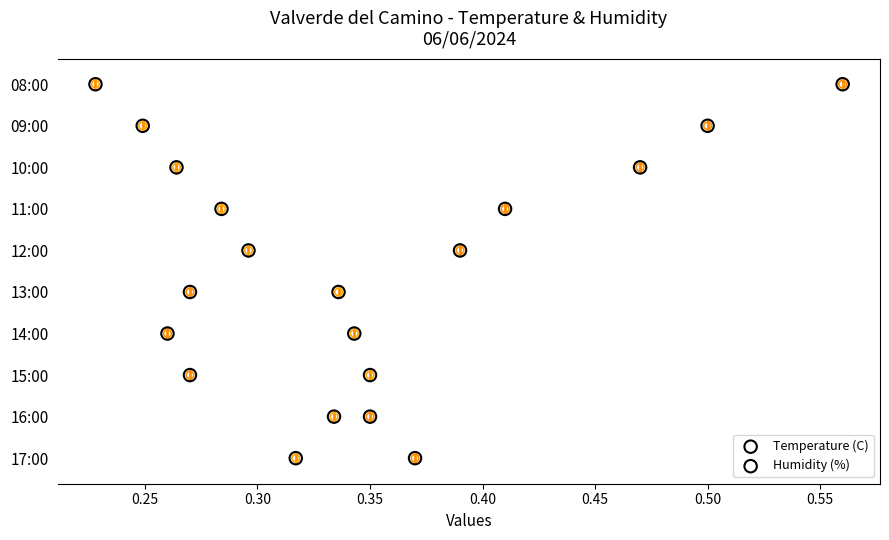

Is the value of Temperature (C) at 0.55 greater than the value of Humidity (%) at 0.55?

No